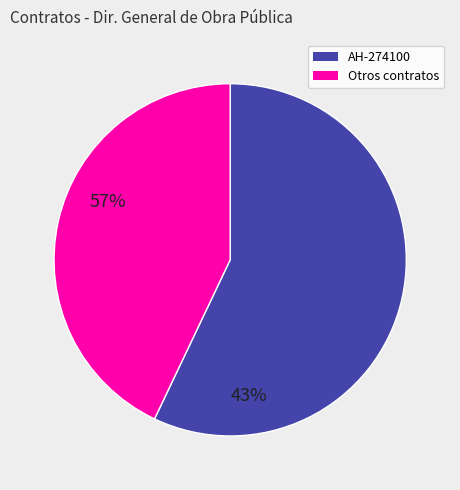

Is the sum of Otros contratos and AH-274100 greater than half?

Yes